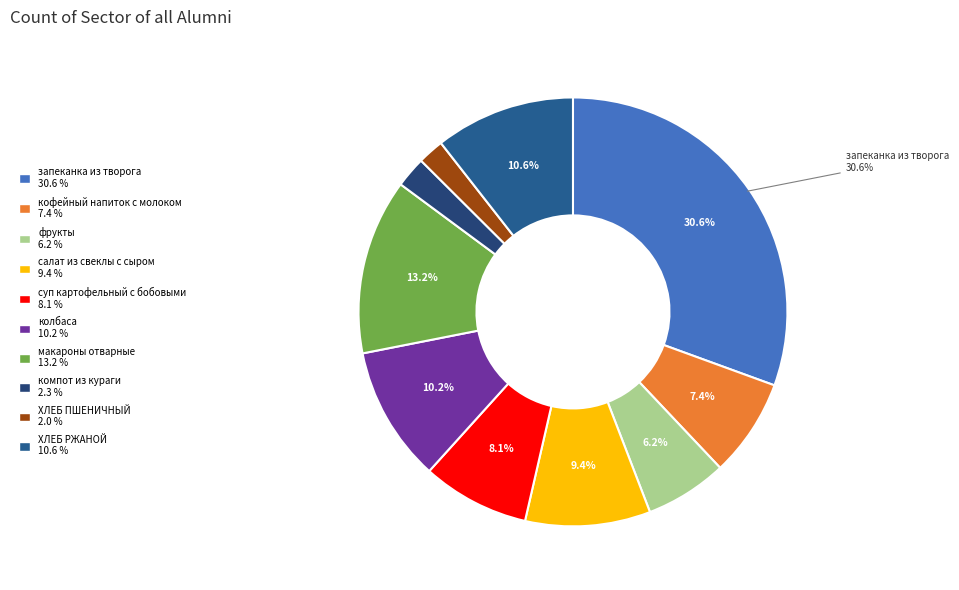

To the nearest percent, what is the difference between the largest and smallest slice percentages?

29%